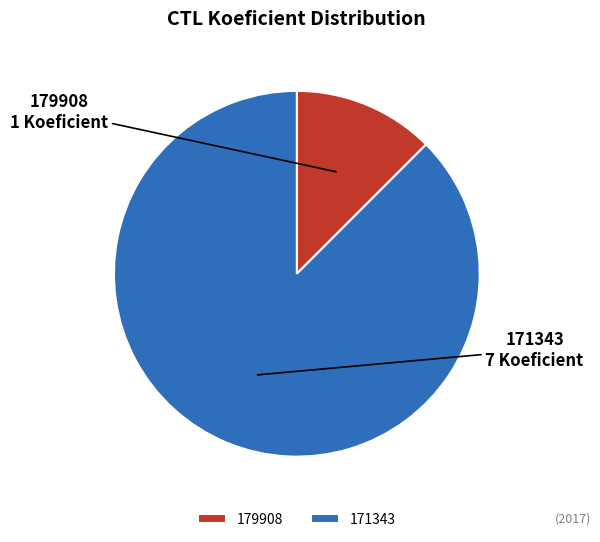

Is there any slice that represents more than half of the pie?

Yes